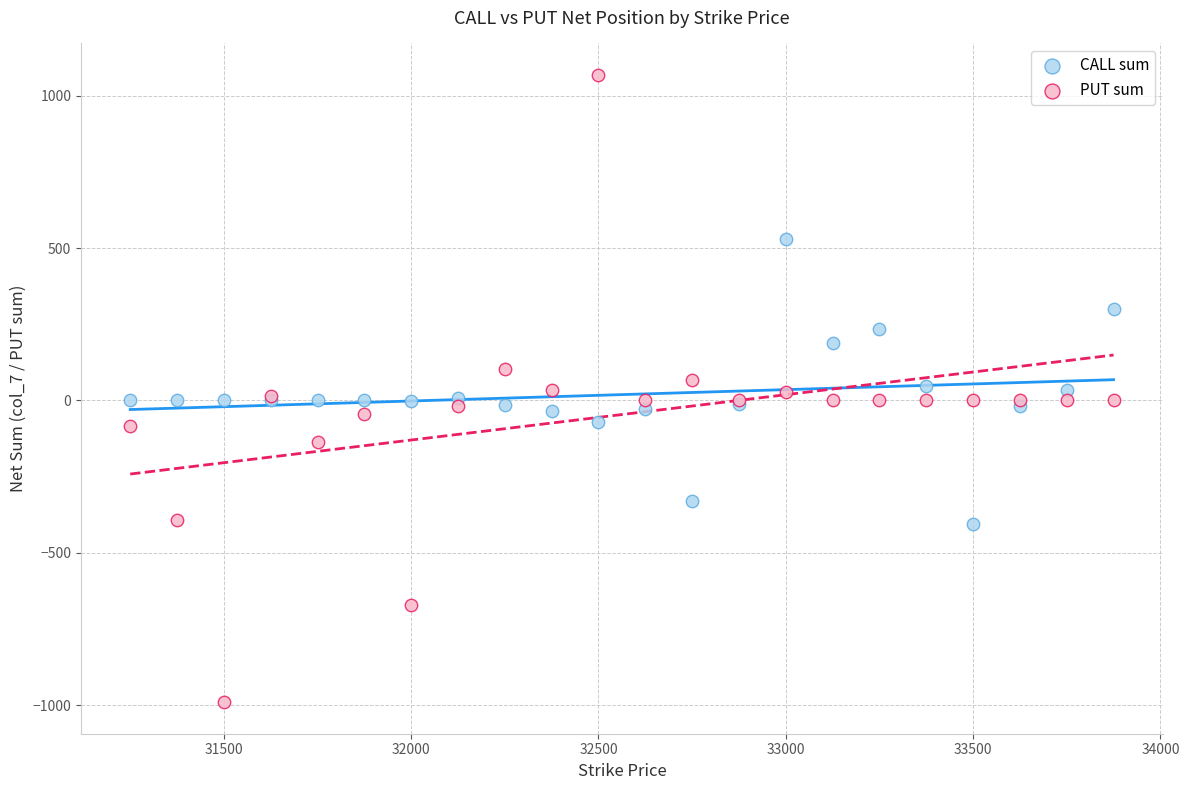

Which series contains the lowest Y value?

PUT sum